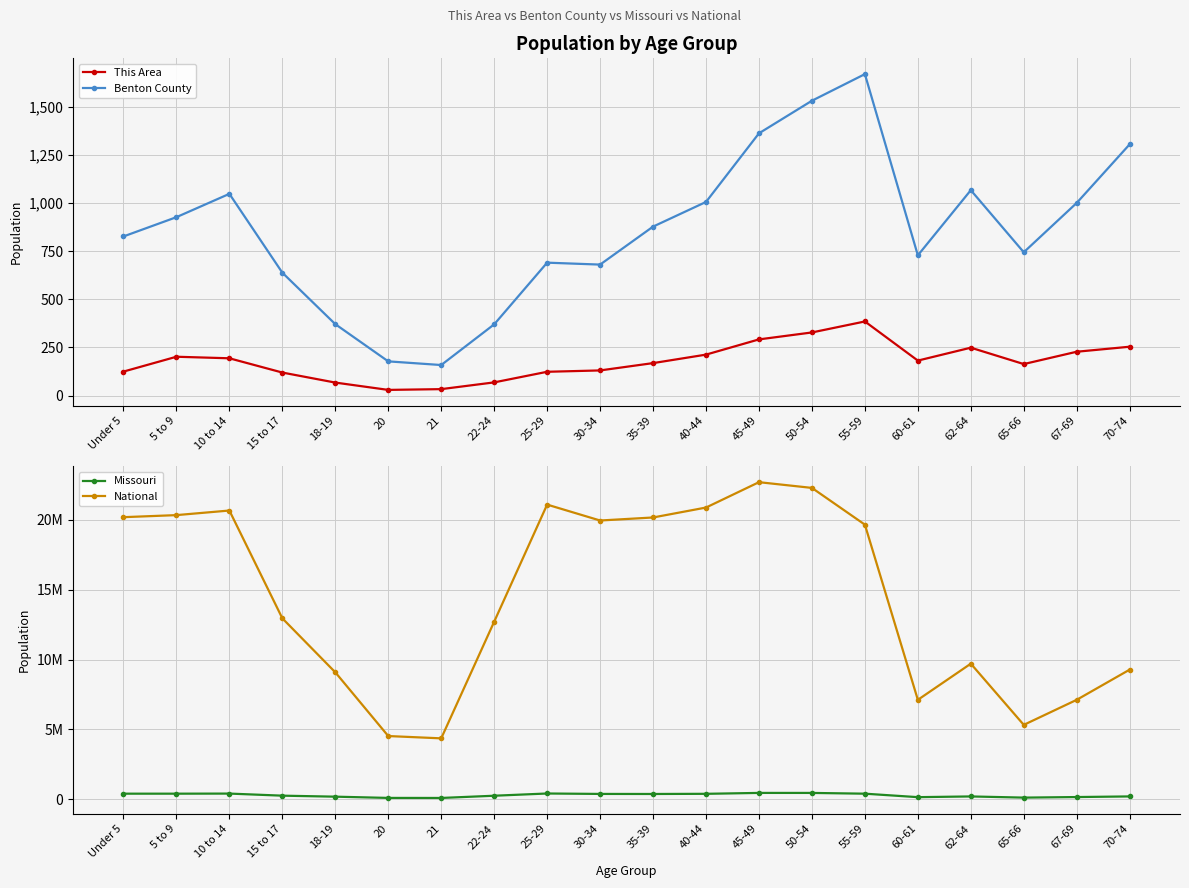

List the series in order of their peak value, lowest first.

This Area, Benton County, Missouri, National